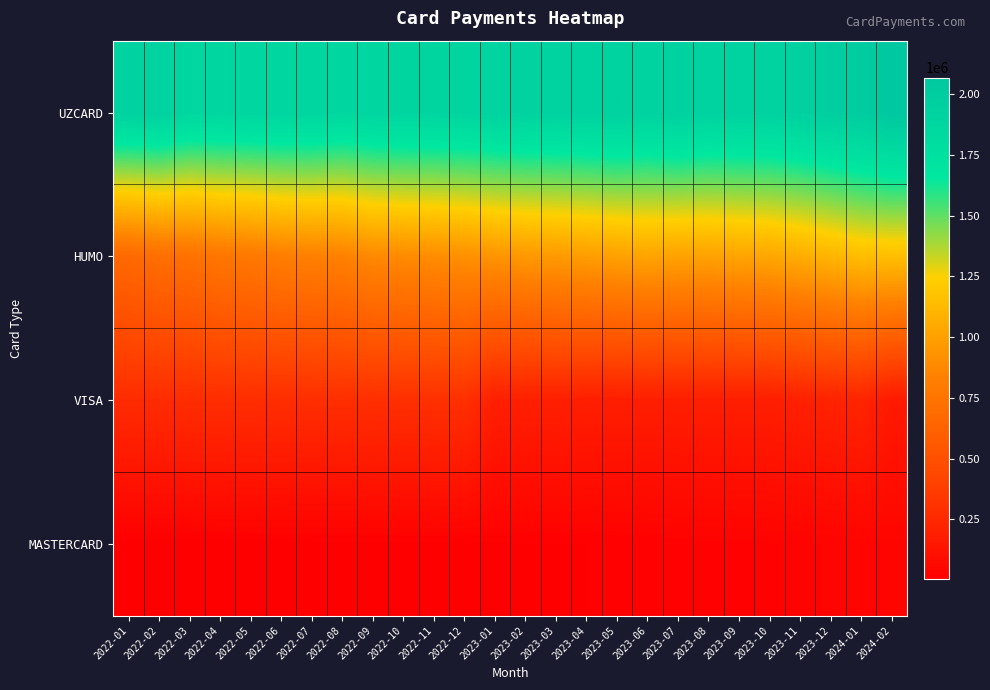

What is the total value across all series at 2022-02?

2928611